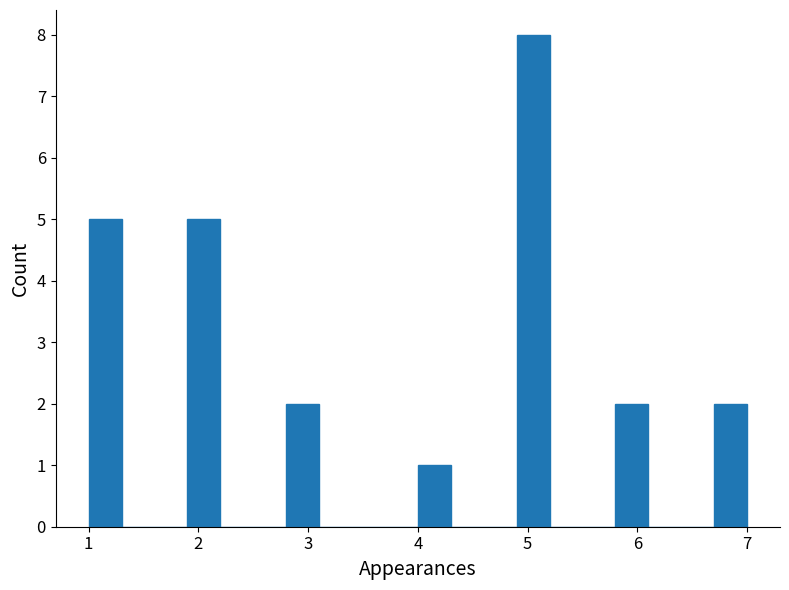

Read against the x-axis, roughly where is the centre of the tallest bar?

5.1